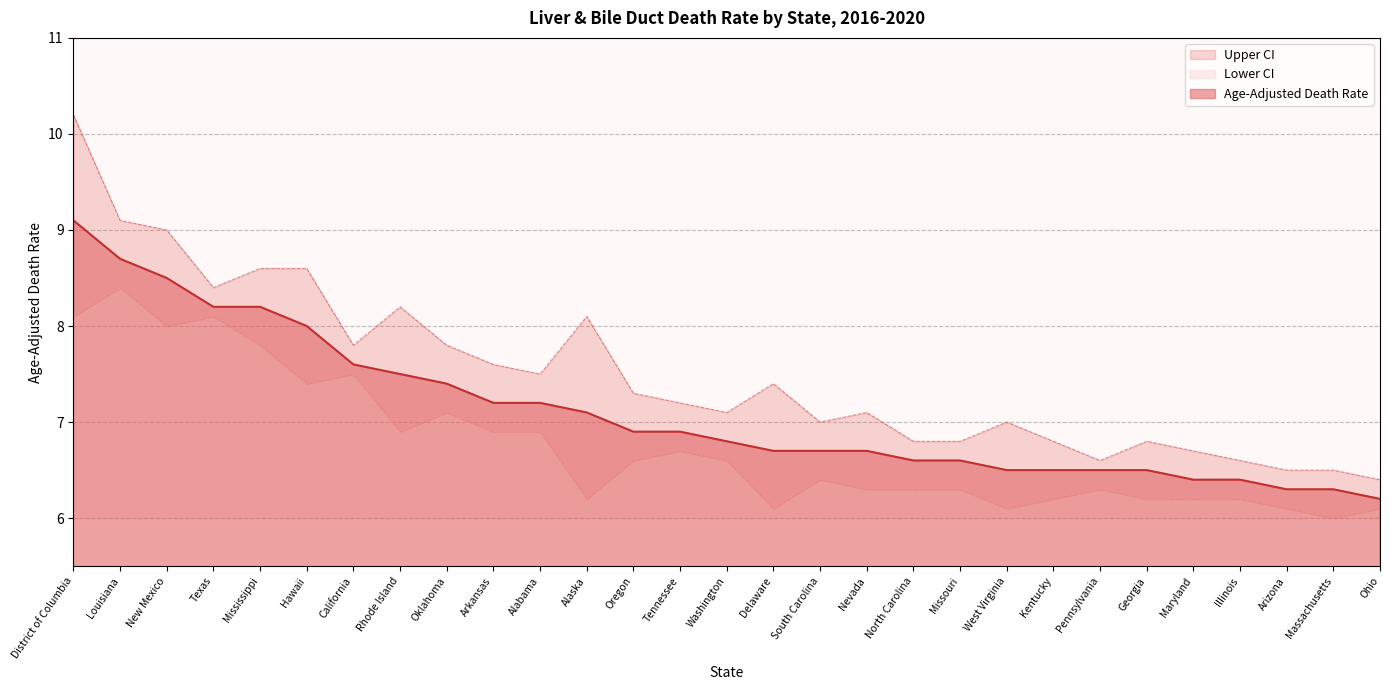

At which category is the sum across all series the highest?

District of Columbia